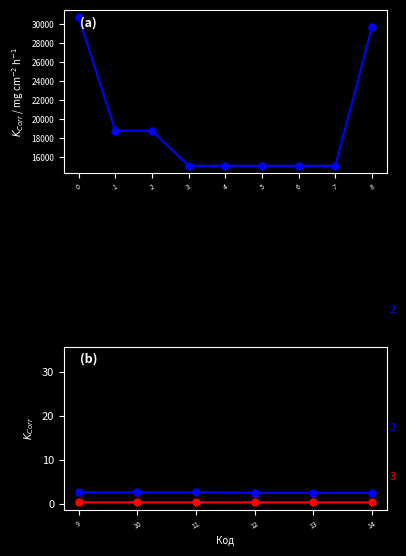

How many values in the Залишок series exceed 0?

6